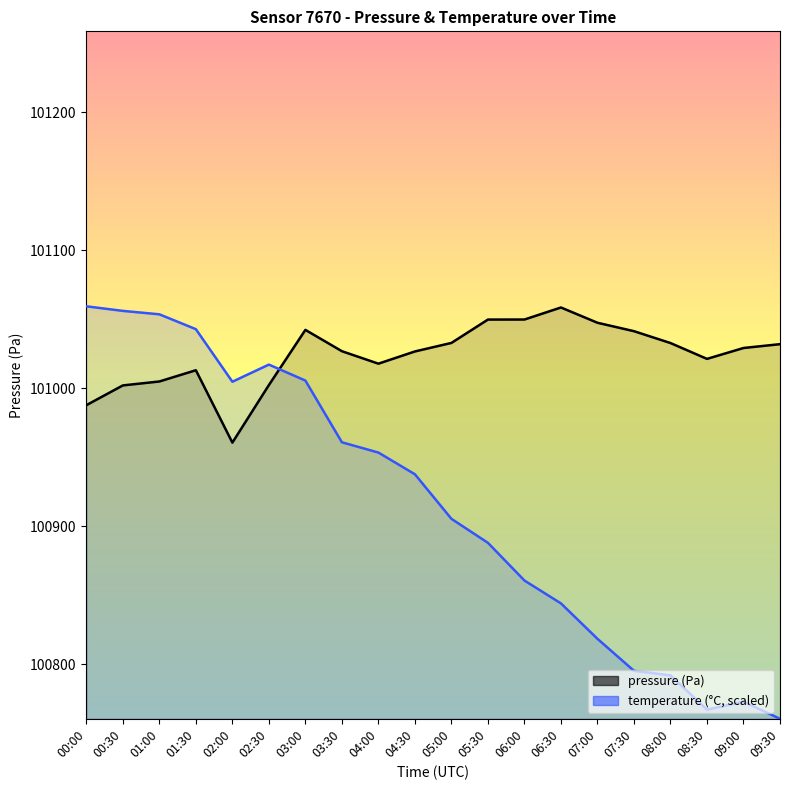

Rank the series at 03:30 from highest to lowest value.

pressure (Pa), temperature (°C, scaled)